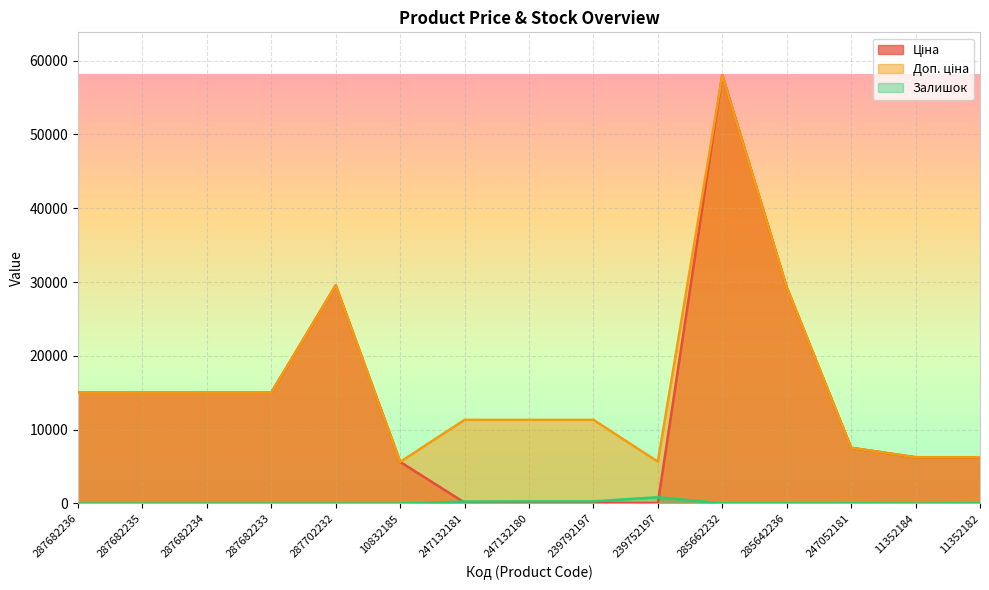

Is it true that Ціна equals 6173.7 at 287682234?

False